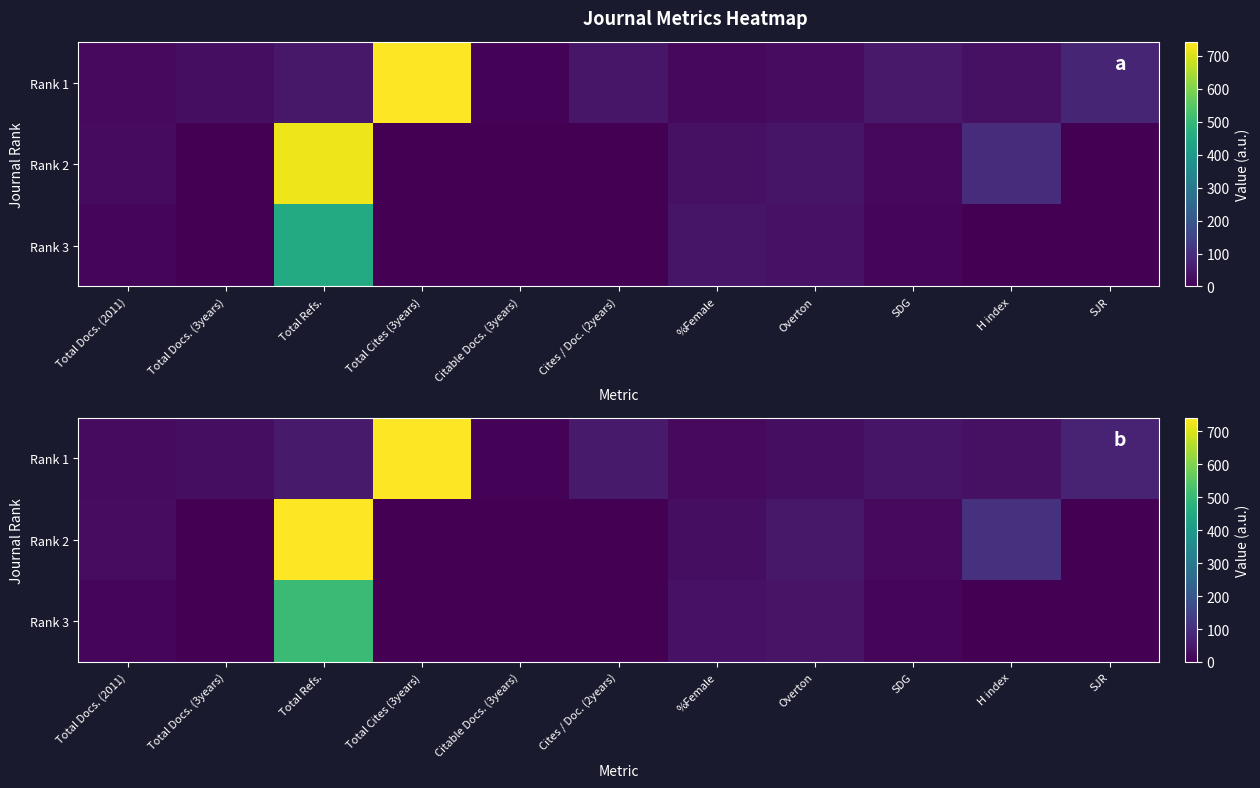

Is the value of Rank 3 at Overton greater than the value of Rank 2 at Total Docs. (3years)?

Yes